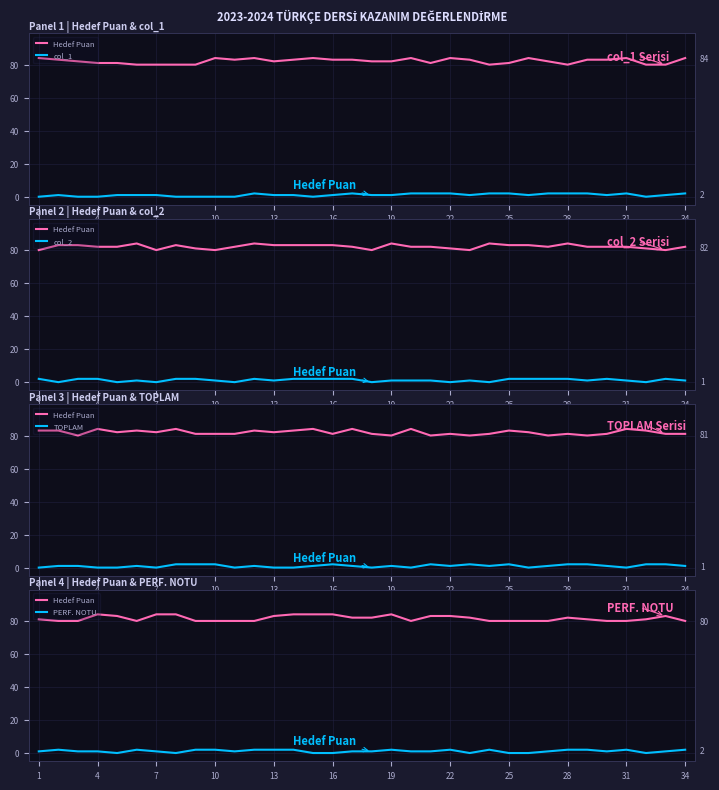

Which series has the widest spread of values?

Hedef Puan